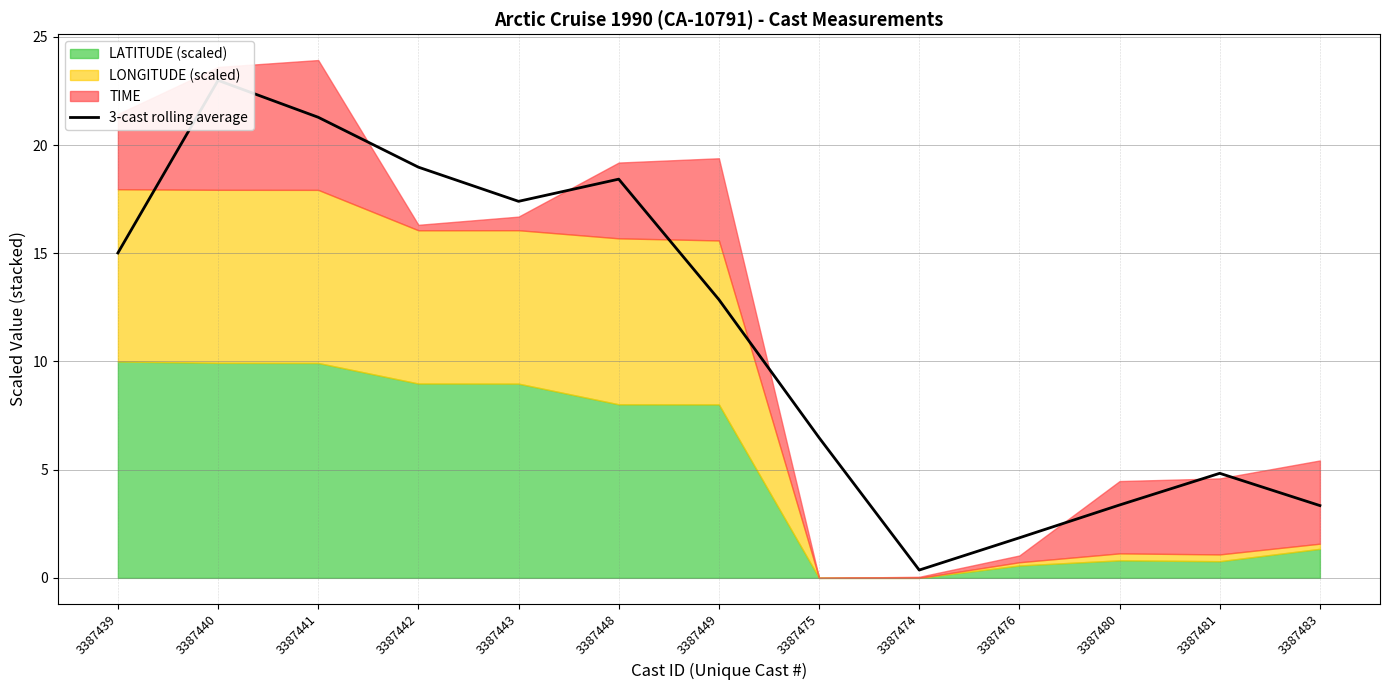

Reading left to right, transcribe all the data shown in this chart.

15.0	23.0	21.3	19.0	17.4	18.4	12.9	6.5	0.4	1.9	3.4	4.8	3.3